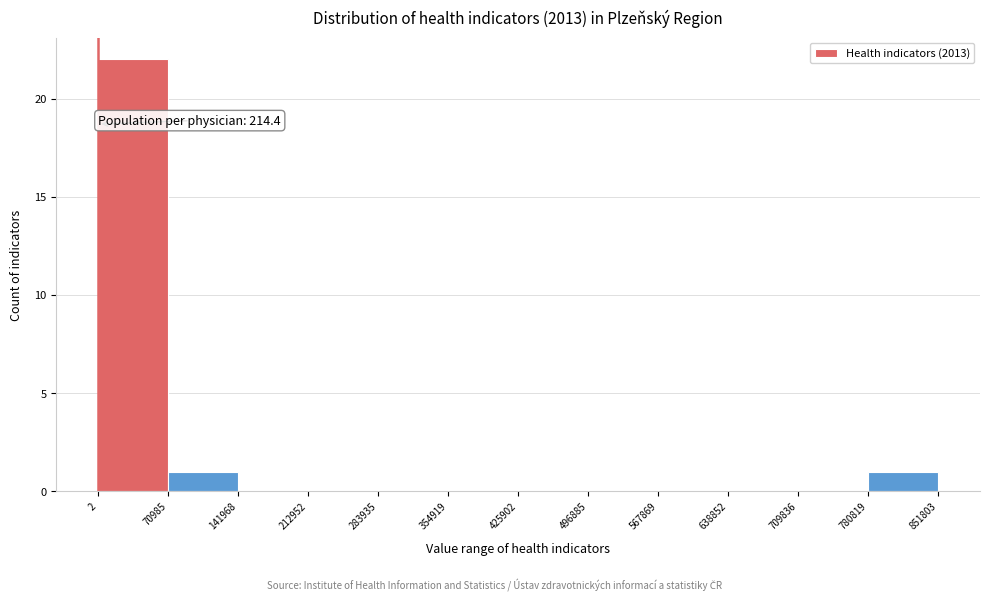

Which range on the x-axis has the tallest bar?

2 to 70985